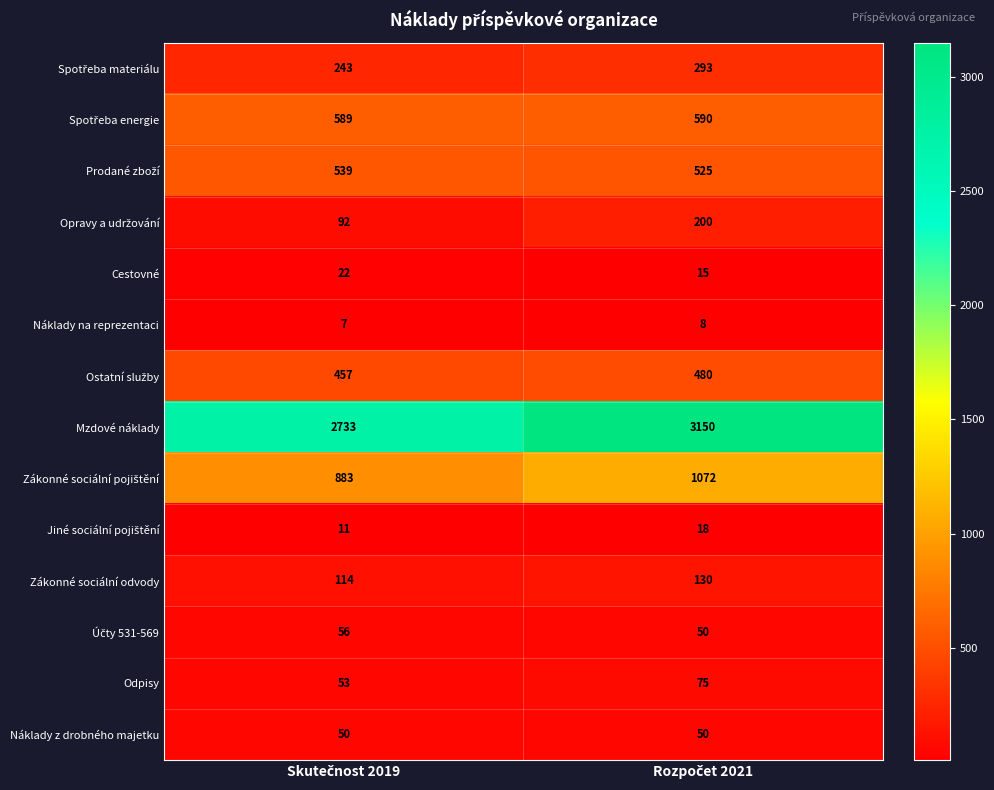

What is the sum of all Náklady z drobného majetku values?

100